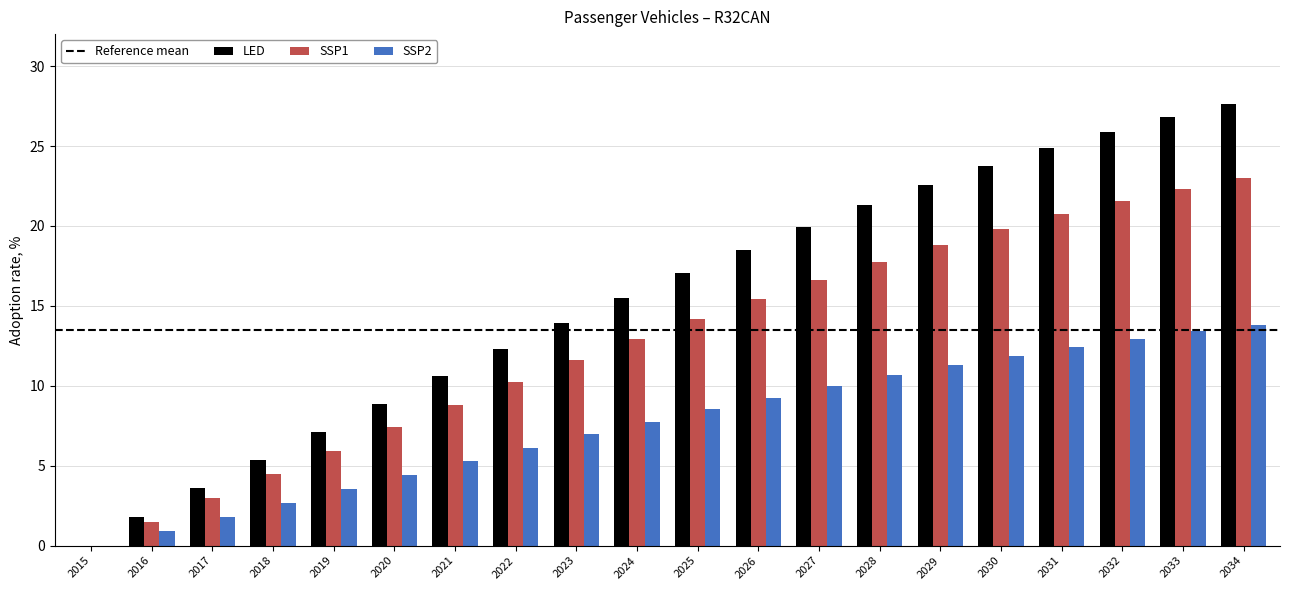

The value of SSP2 at 2025 is 14.2. True or false?

False